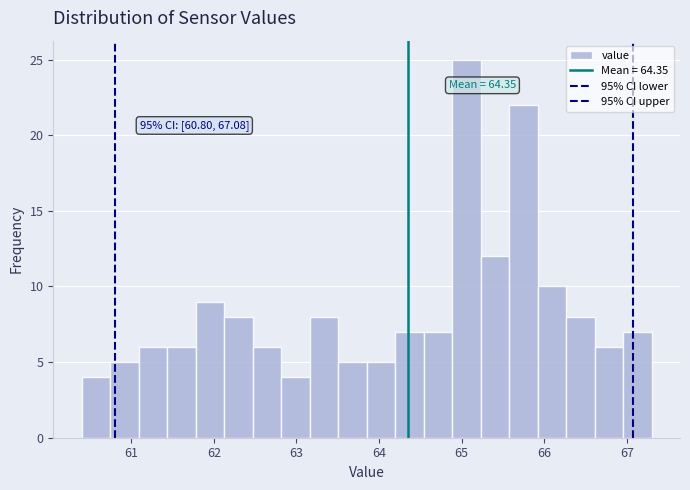

Read against the x-axis, roughly where is the centre of the tallest bar?

65.1